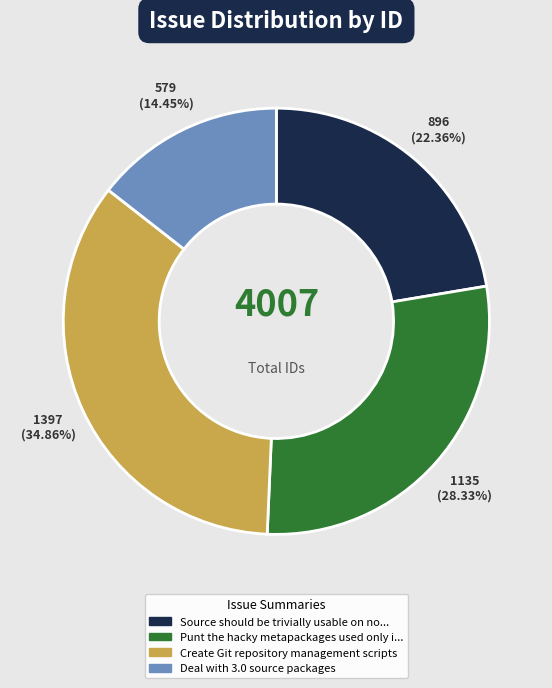

To the nearest percent, what is the average slice percentage?

25%